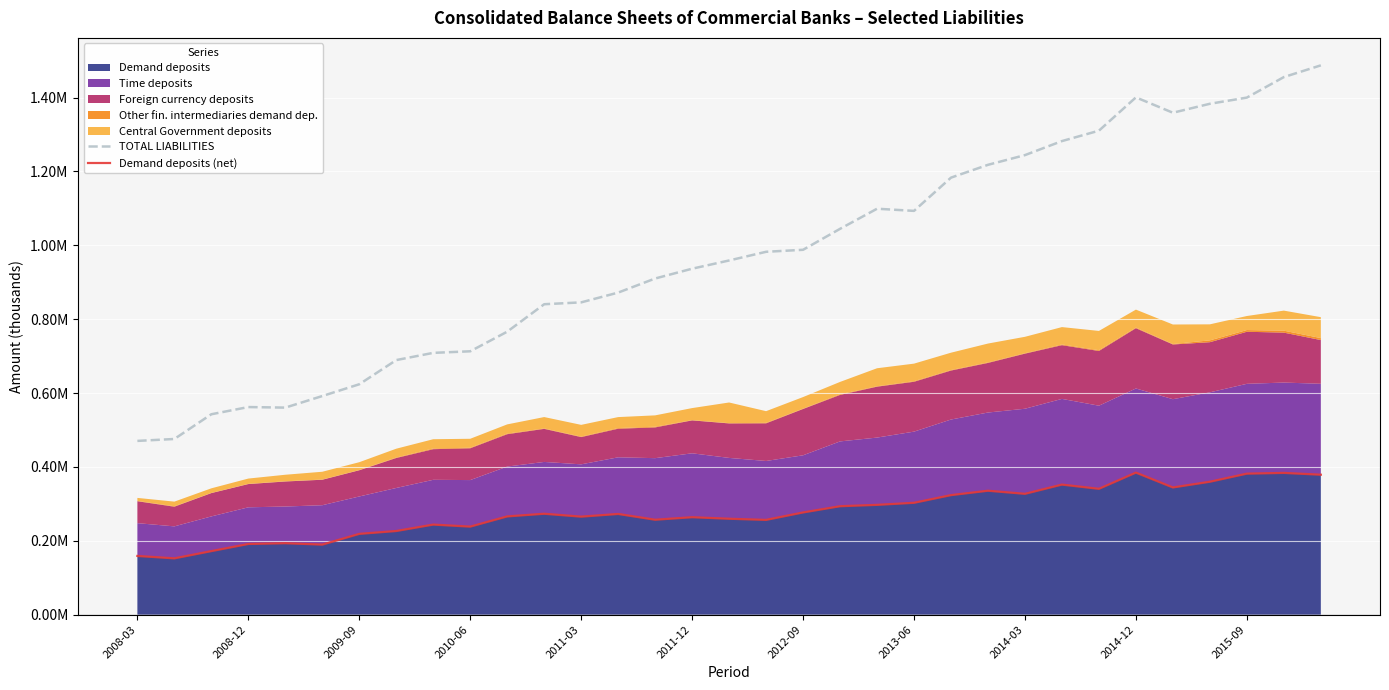

At which category does the chart reach its minimum across all series?

2008-12